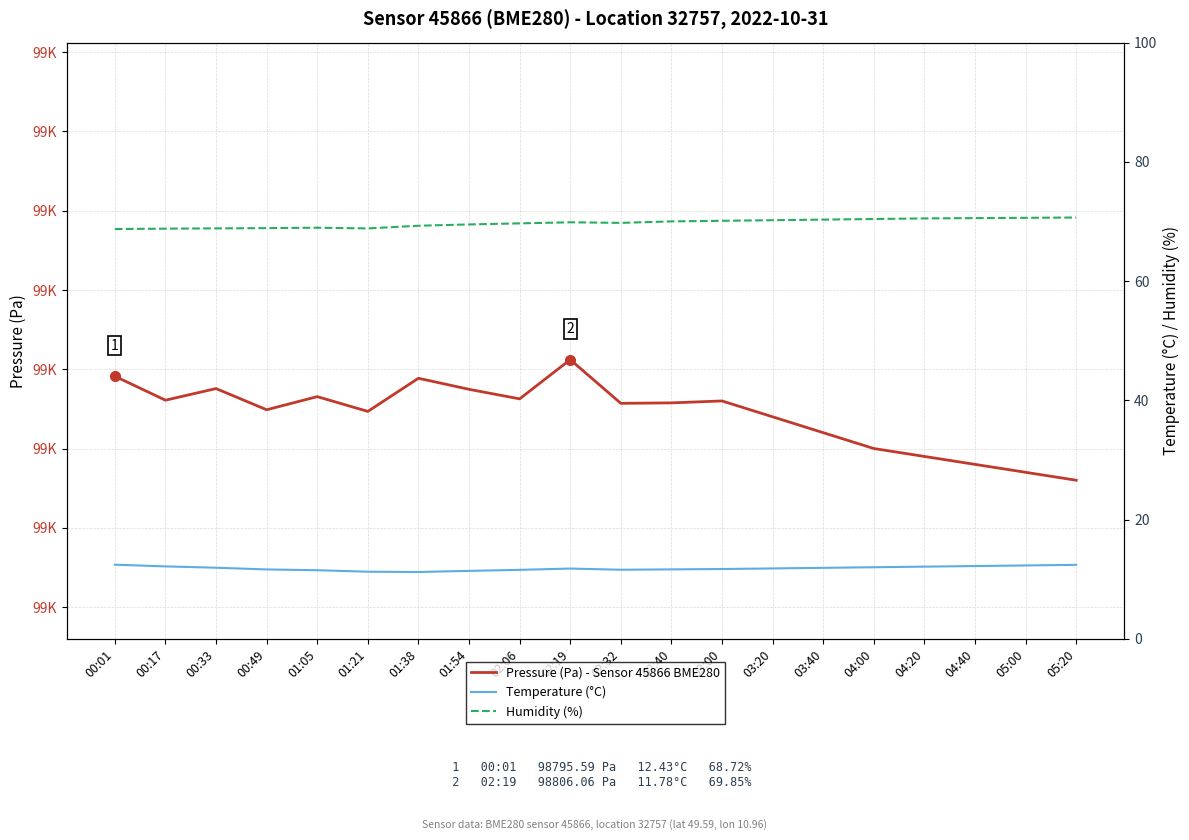

What is the total value across all series at 03:20?

98852.0